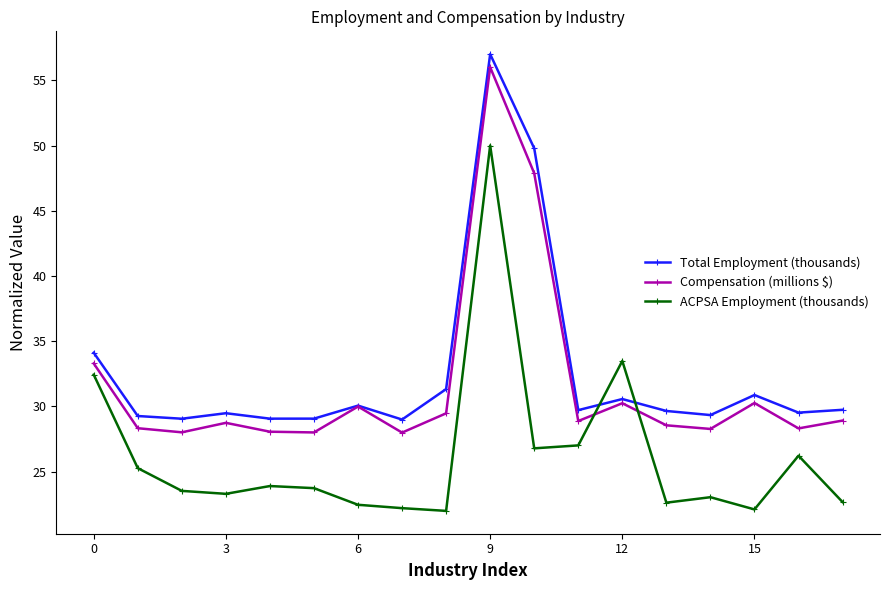

What is the value of the Total Employment (thousands) point at the 4th from the left?

29.5